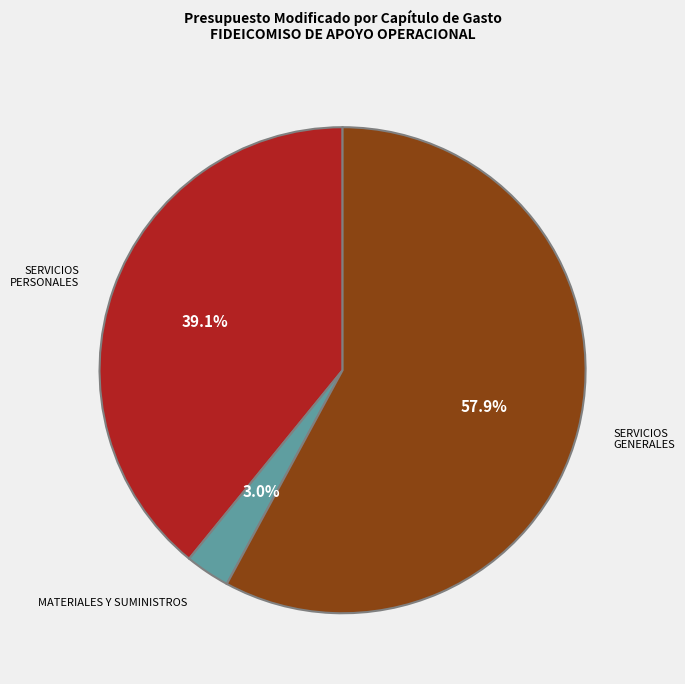

Does SERVICIOS GENERALES represent more than half of the total?

Yes